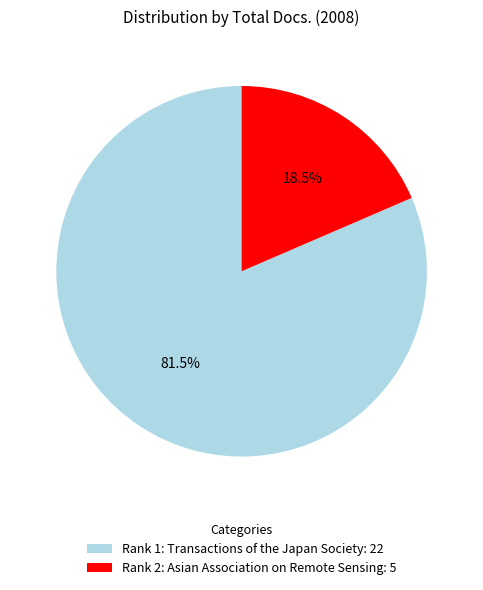

Which slice is the largest?

Rank 1: Transactions of the Japan Society: 22